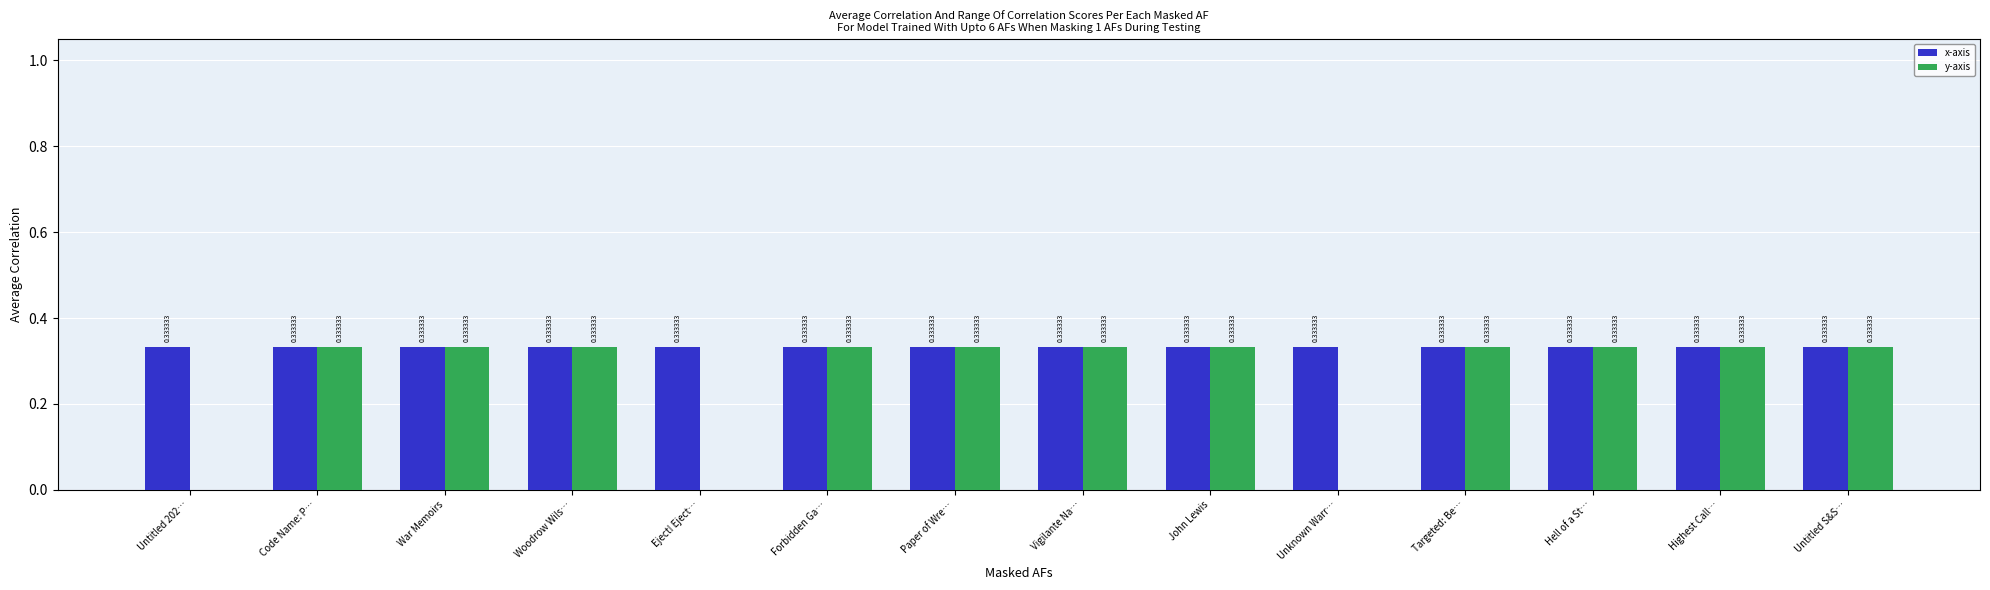

What is the total value across all series at Woodrow Wils…?

0.7